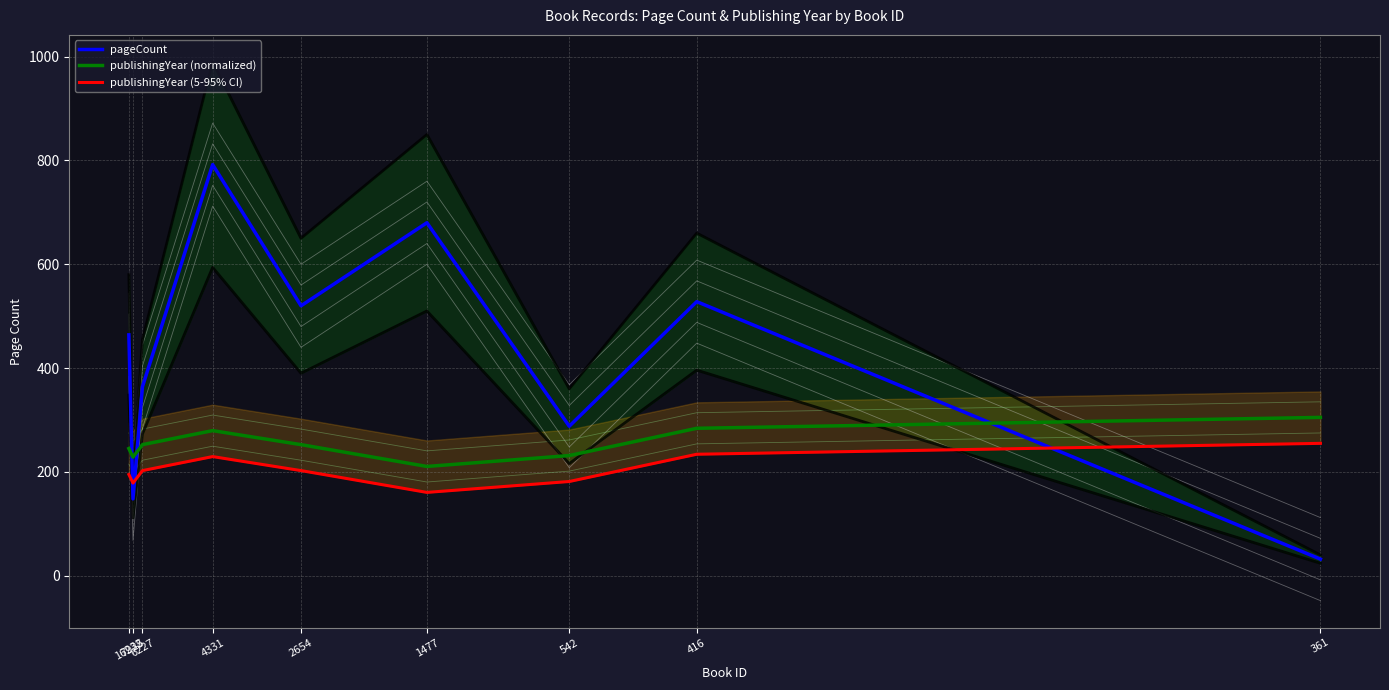

The publishingYear (5-95% CI) series shows 313.2 at 2654. True or false?

False